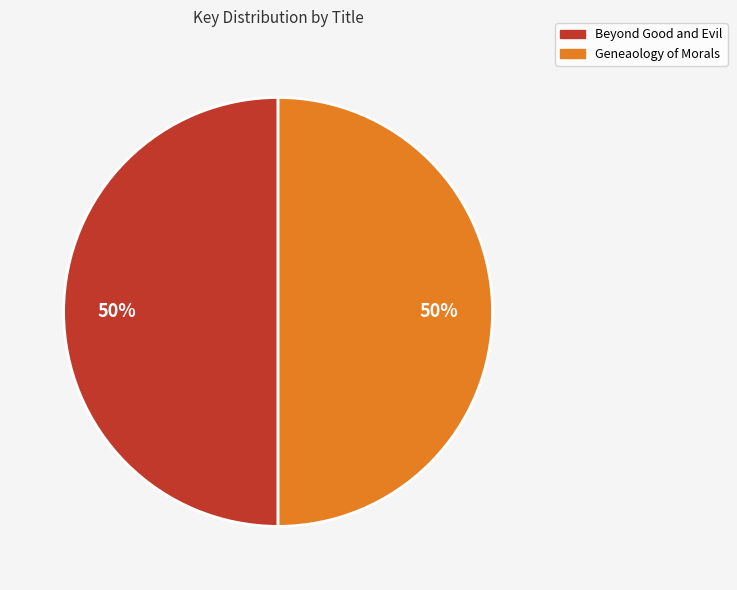

Do Geneaology of Morals and Beyond Good and Evil together represent more than half of the pie?

Yes